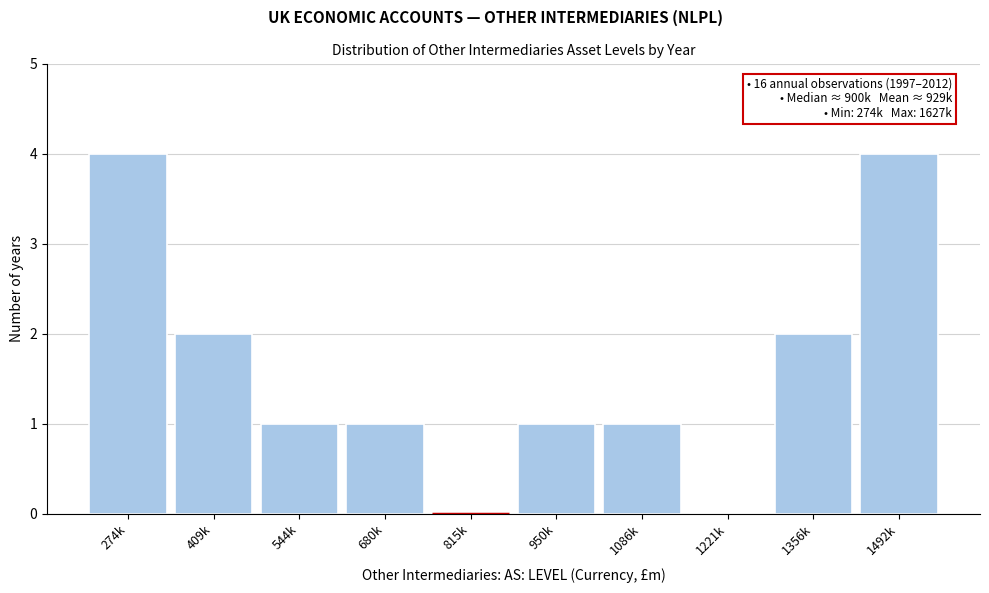

Reading left to right, list all the values displayed in this chart.

274k=4	409k=2	544k=1	680k=1	815k=0	950k=1	1086k=1	1221k=0	1356k=2	1492k=4